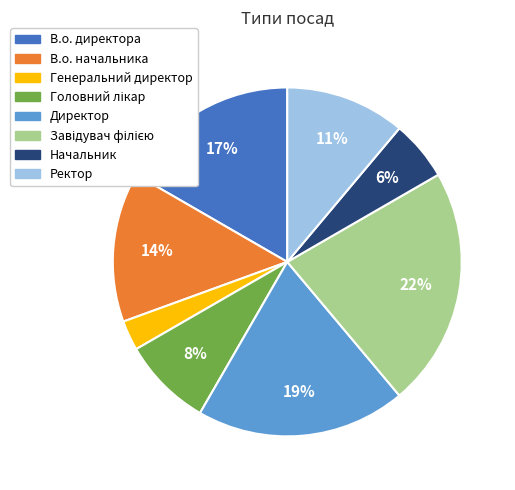

To the nearest percent, what portion does Директор represent?

19%